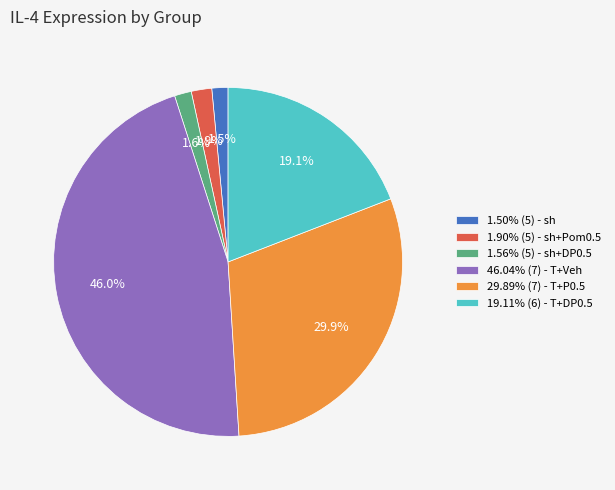

Is 1.90% (5) - sh+Pom0.5 the majority of the pie?

No